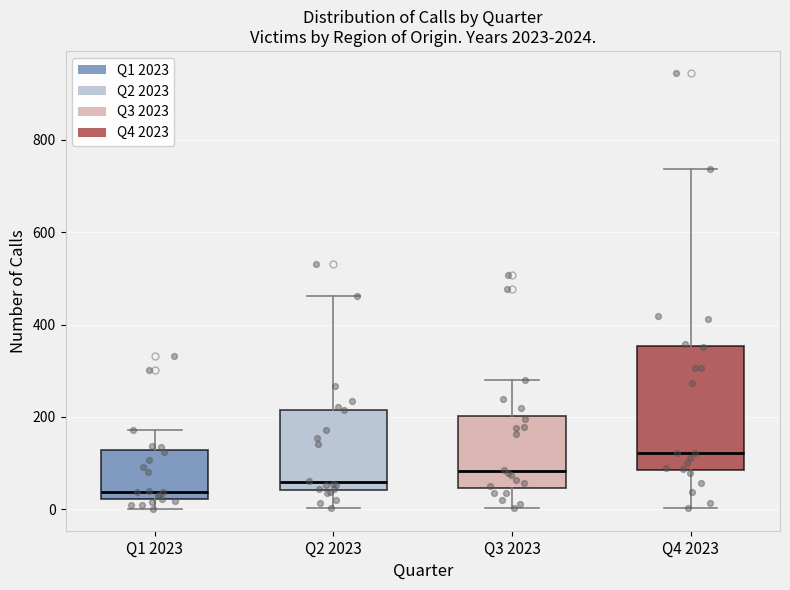

Which box has the highest median line?

Q4 2023